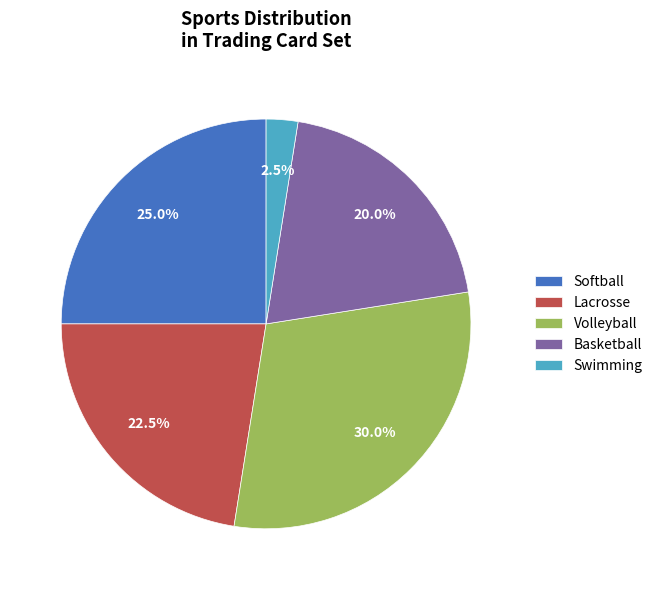

Is there any slice that represents more than half of the pie?

No